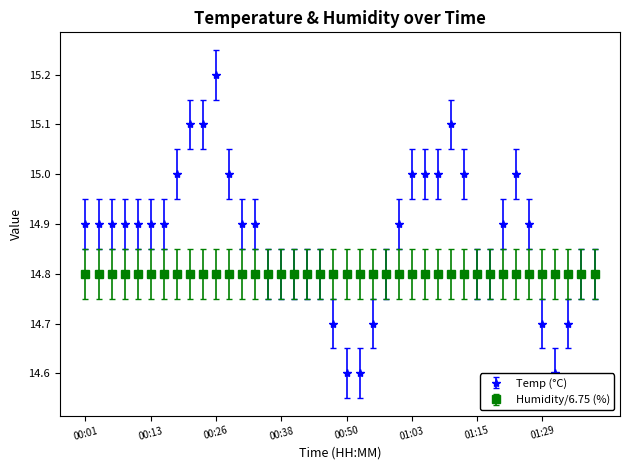

Which series has the widest spread of values?

Temp (°C)